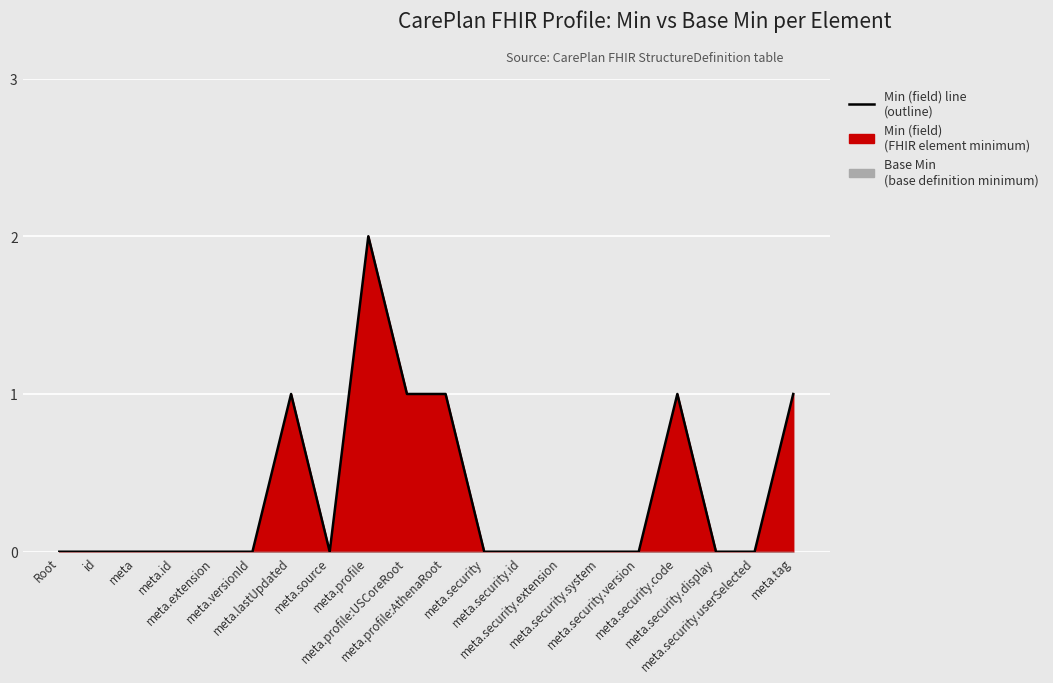

Reading left to right, transcribe all the data shown in this chart.

0	0	0	0	0	0	1	0	2	1	1	0	0	0	0	0	1	0	0	1